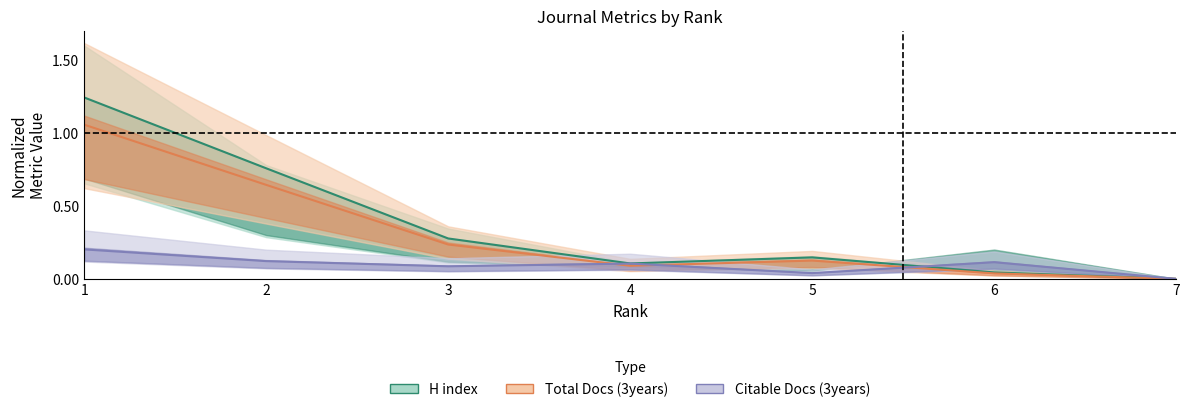

Is the value of Citable Docs. (3years) at 7 greater than the value of Total Docs. (3years) at 3?

No